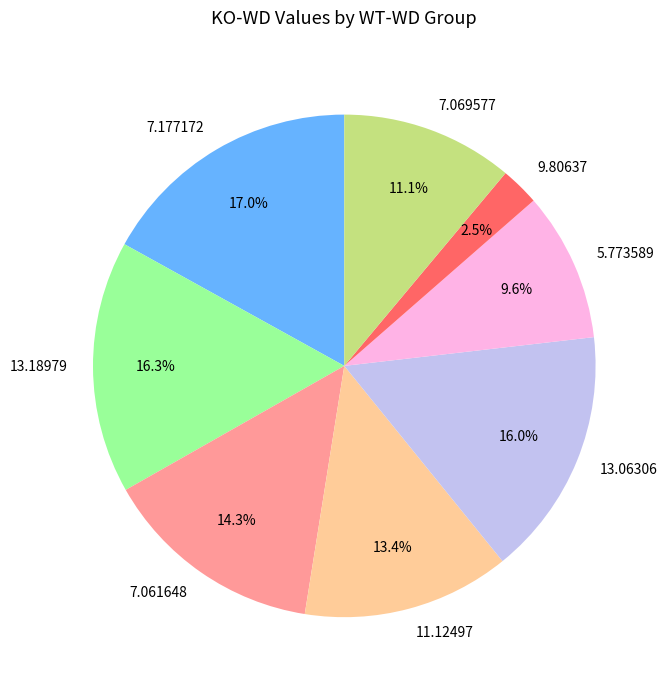

To the nearest percent, what portion does 13.18979 represent?

16%